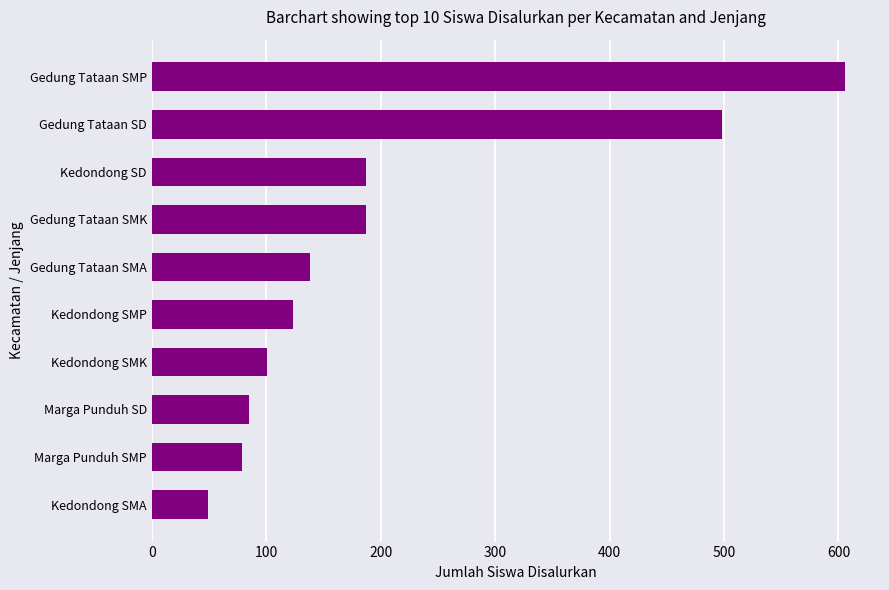

What is the sum of the values at Kedondong SD and Kedondong SMP?

310